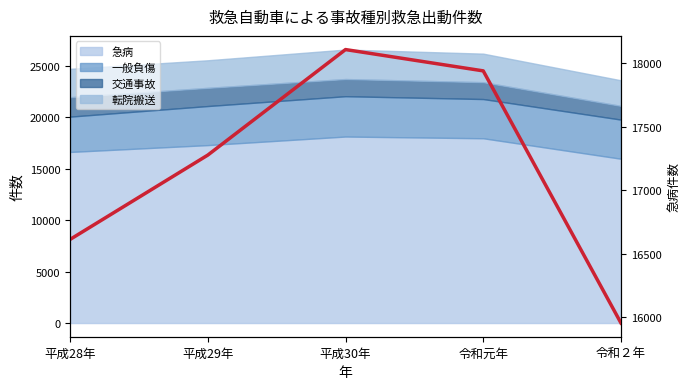

The value at 平成30年 is 12350. True or false?

False